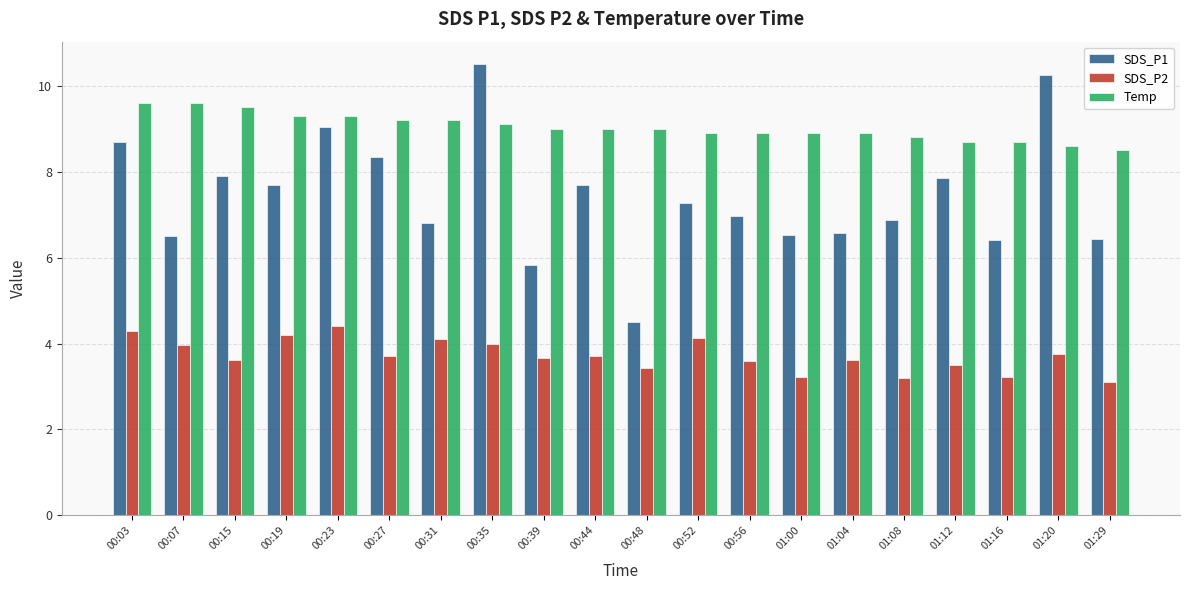

Is it true that SDS_P1 equals 10.8 at 00:07?

False